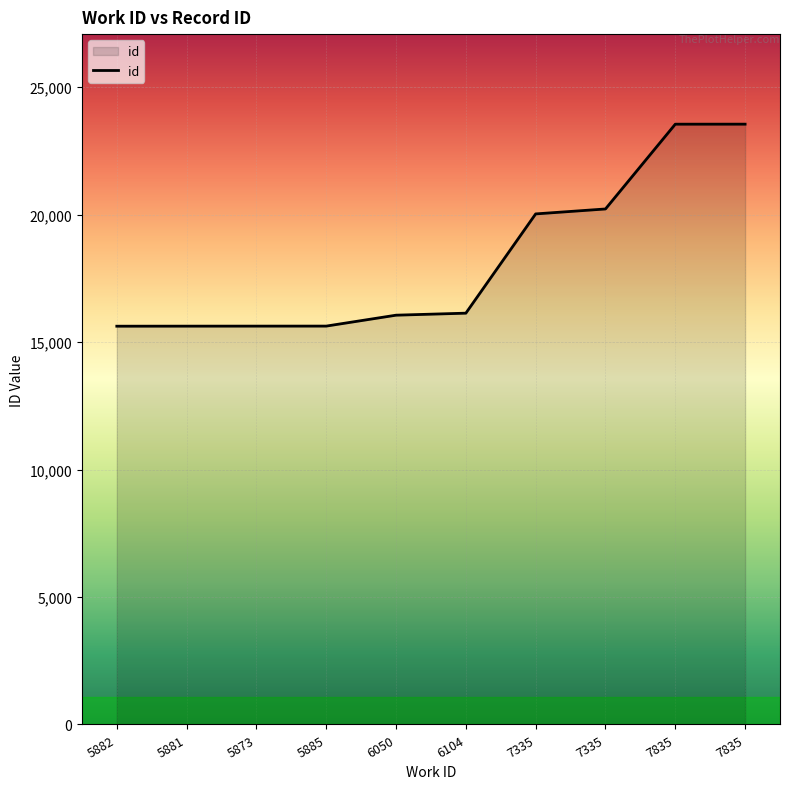

Which category has the highest value across all series?

7835